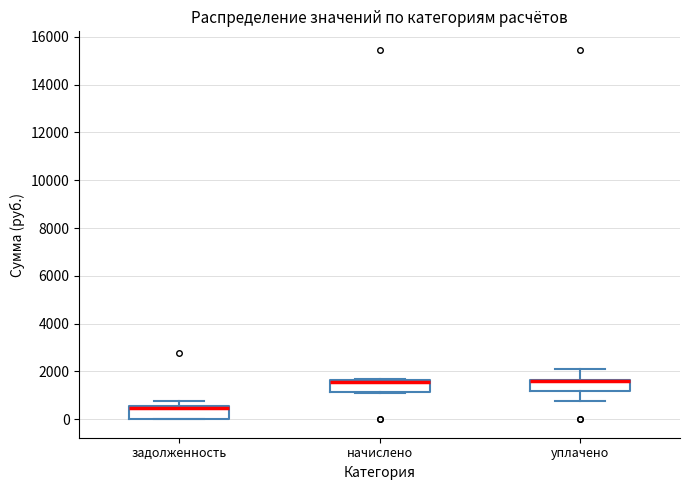

Reading left to right, transcribe this box plot: for each box, give where its median line is, the range the box spans, and where its two whiskers end, as read against the y-axis. The values are not printed on the chart, so give them approximately, as read against the axis.

задолженность: median 400, box 0 to 600, whiskers 0 to 800
начислено: median 1600 (just below the box's upper edge), box 1200 to 1600, whiskers 1200 to 1600
уплачено: median 1600 (just below the box's upper edge), box 1200 to 1600, whiskers 800 to 2000